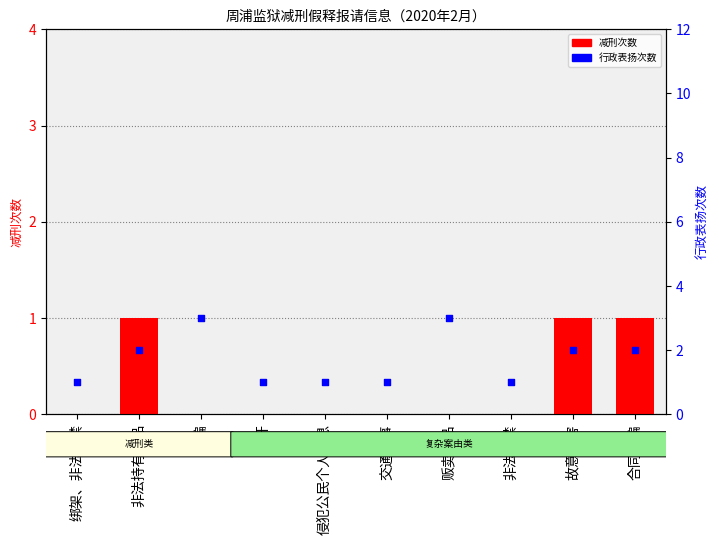

Which series has the widest spread of Y values?

行政表扬次数